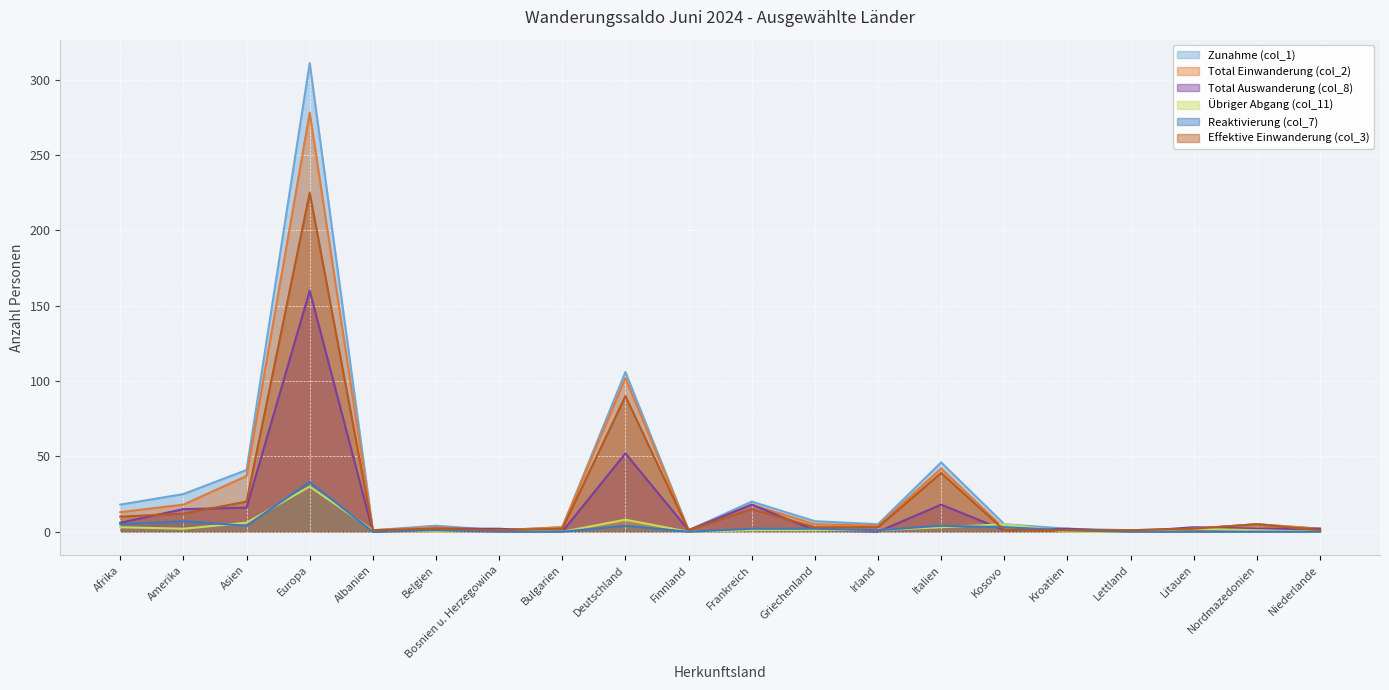

What position from the right is Irland?

8